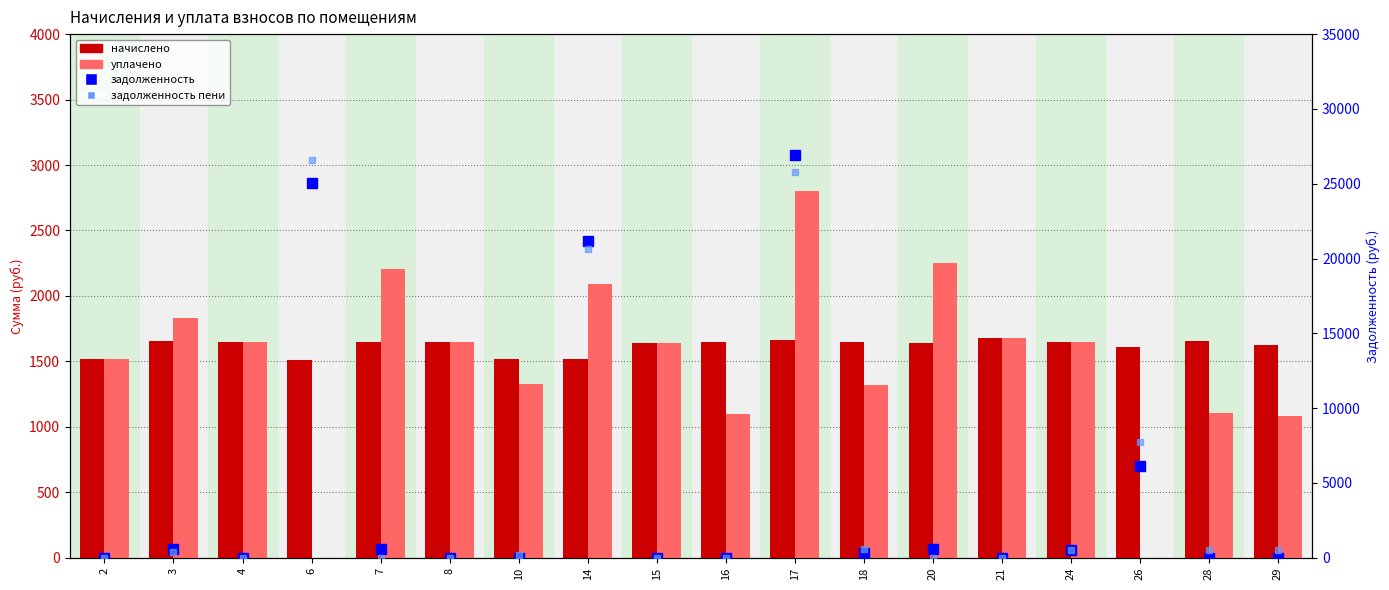

The уплачено series shows 2218.1 at 10. True or false?

False